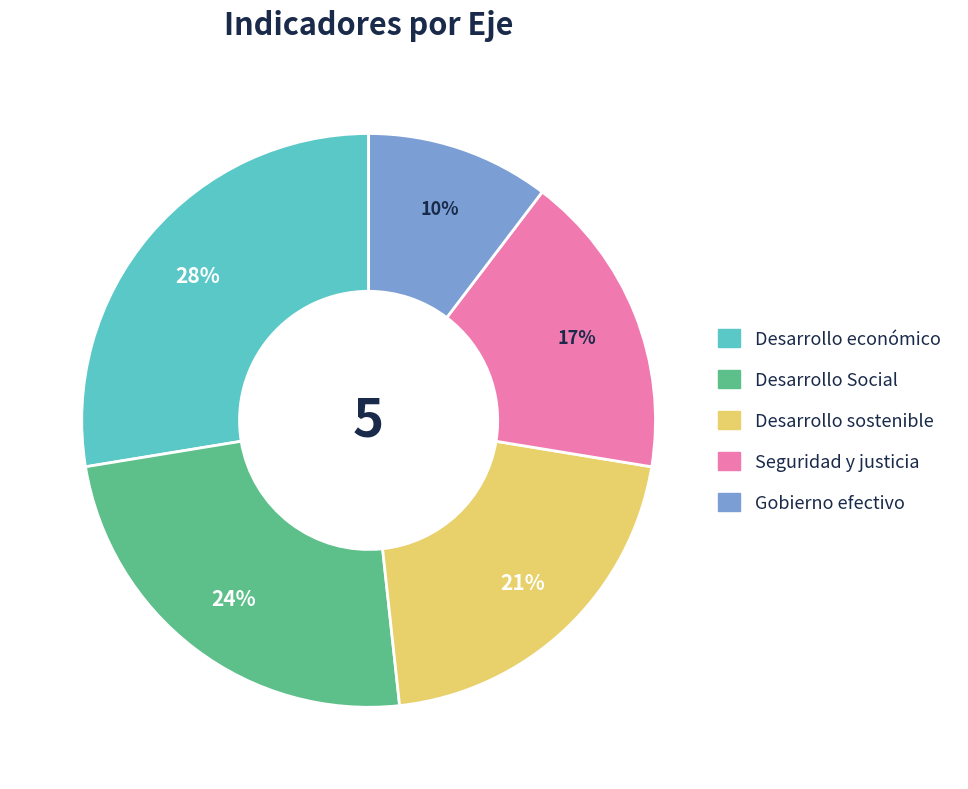

Does any single category account for the majority?

No